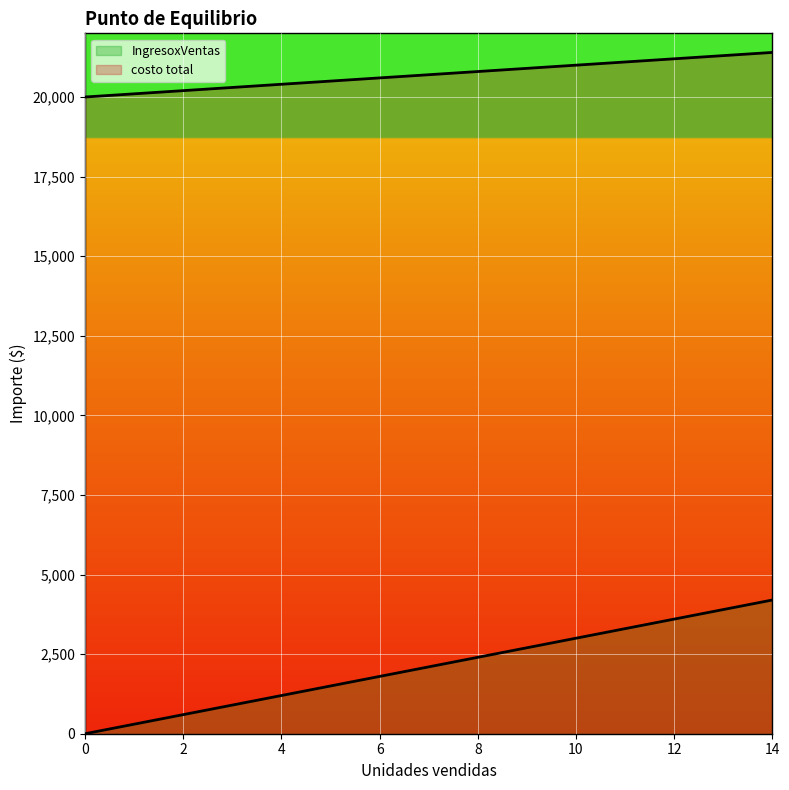

What is the approximate value of IngresoxVentas at 12?

21200